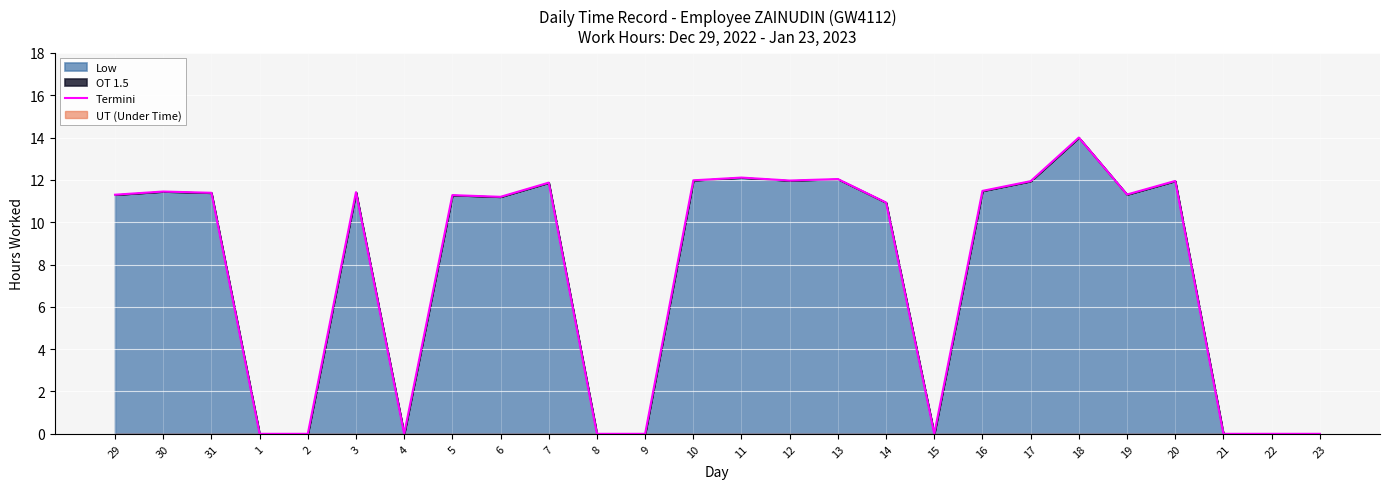

True or false: the data shows 19.7 at 30.

False